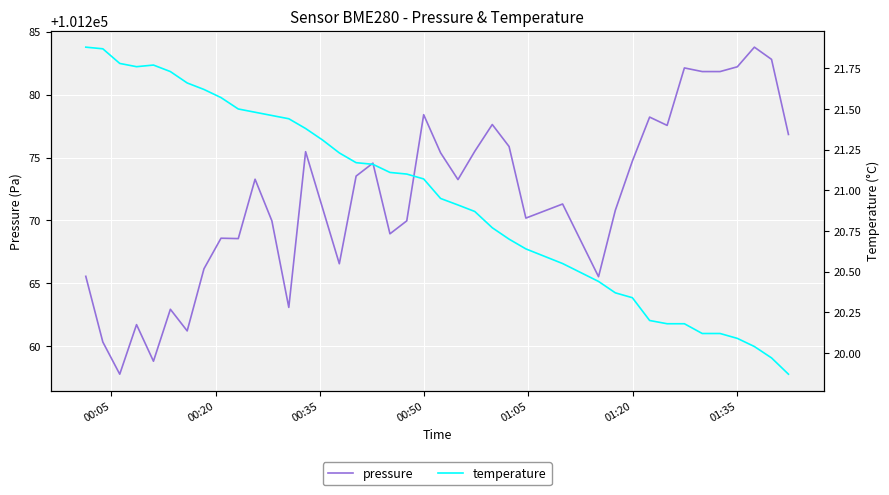

True or false: temperature and pressure intersect in this chart.

False